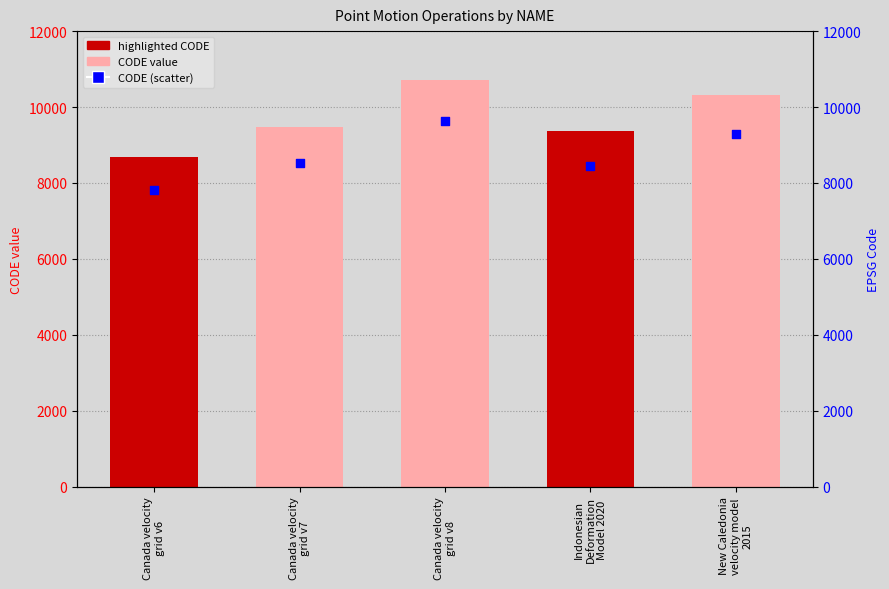

What is the total value across all series at New Caledonia
velocity model
2015?

19613.7